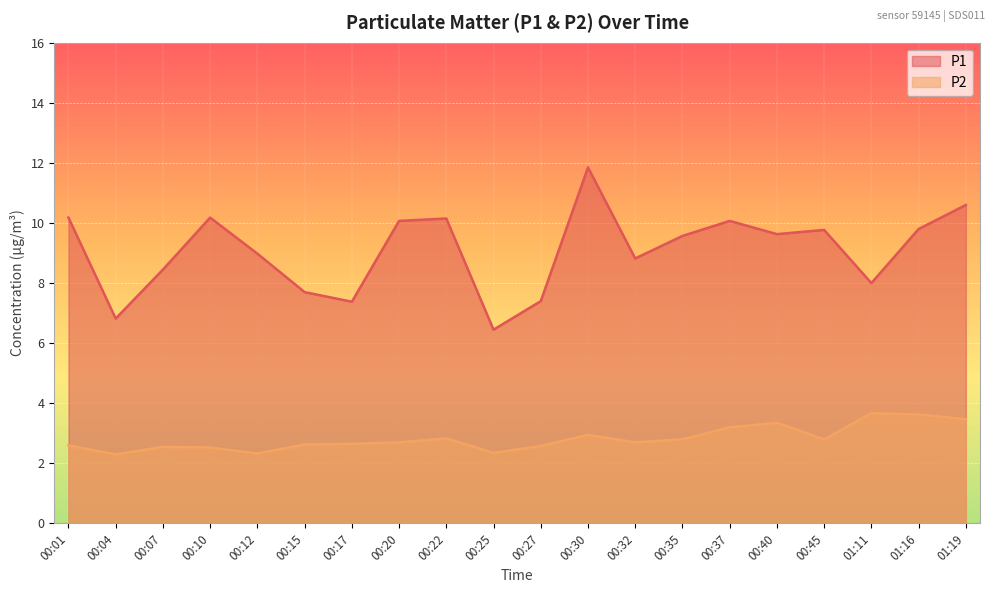

True or false: P2 and P1 cross at least once.

False